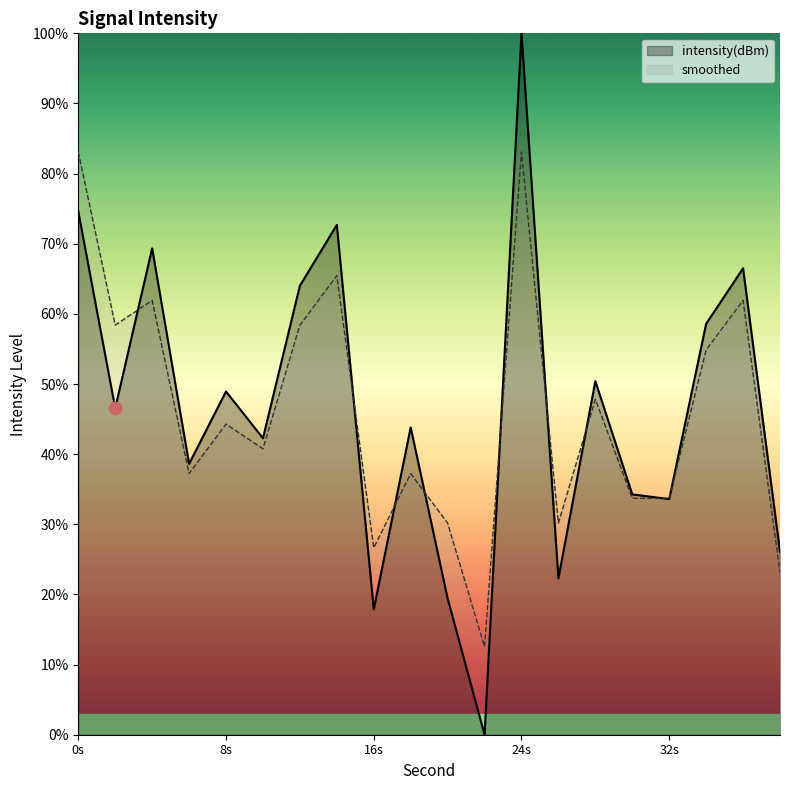

Is the value of smoothed at 14 greater than the value of intensity(dBm) at 14?

No